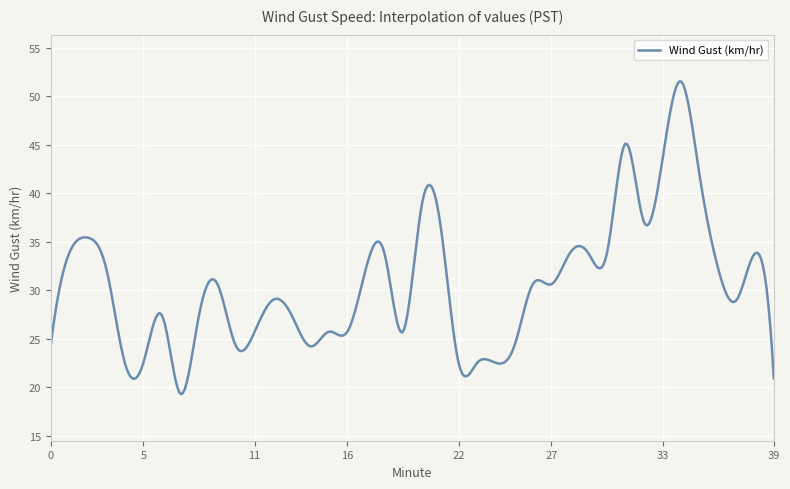

What is the smallest value displayed?

19.3